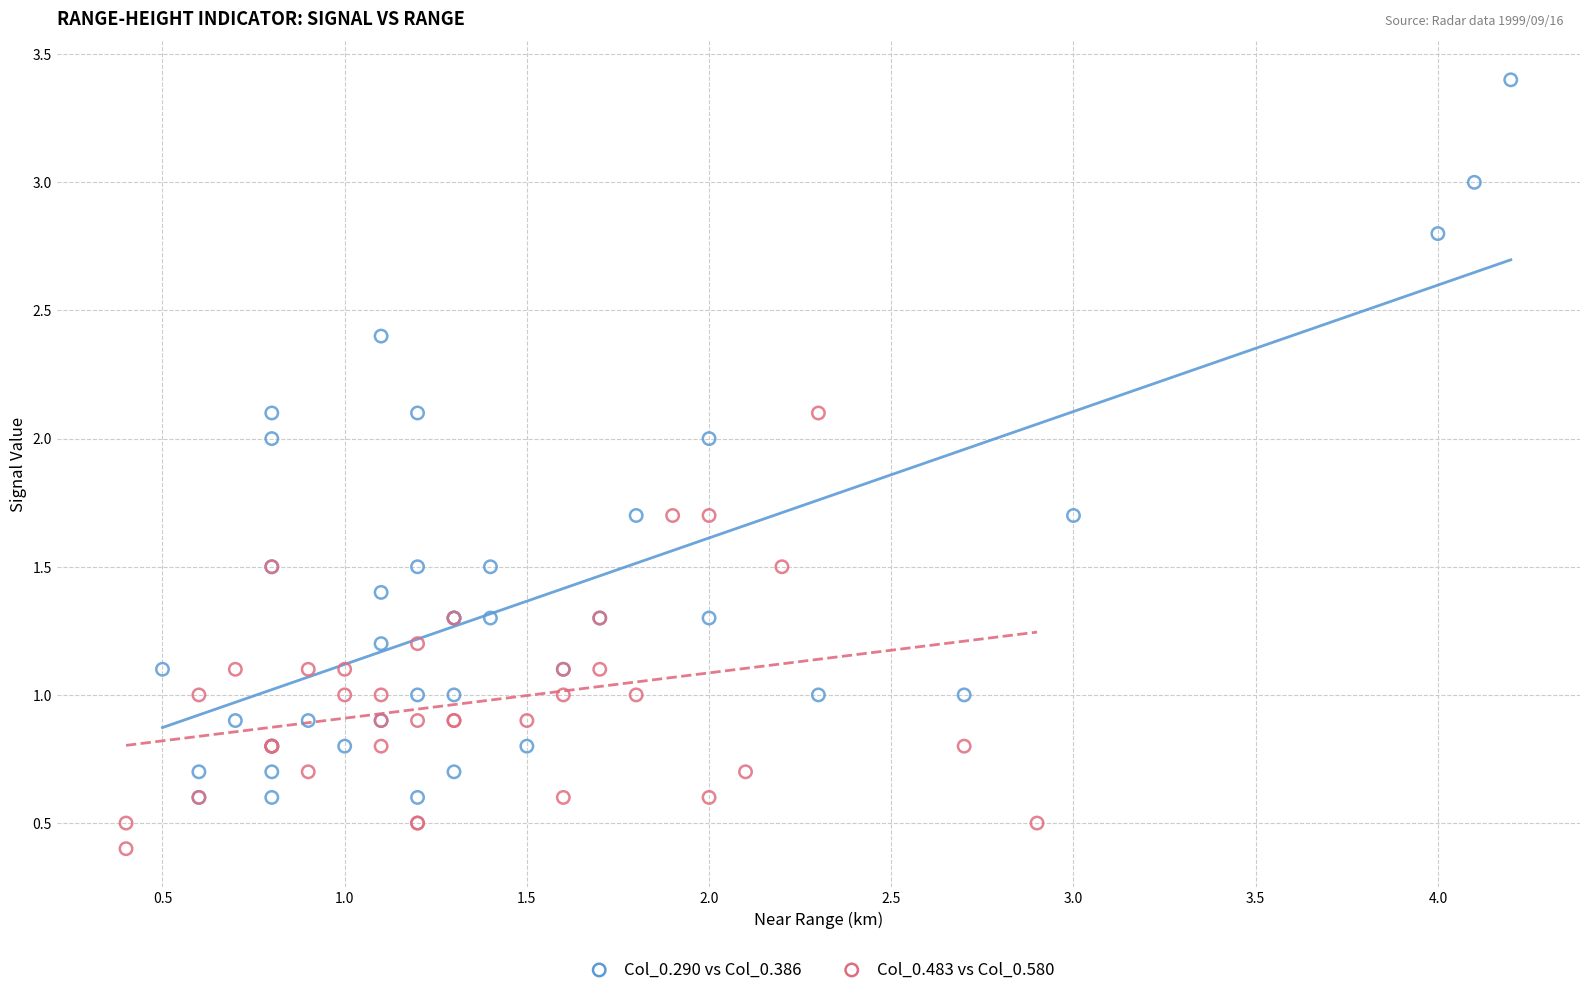

Which series has the largest Y range (max minus min)?

Col_0.290 vs Col_0.386